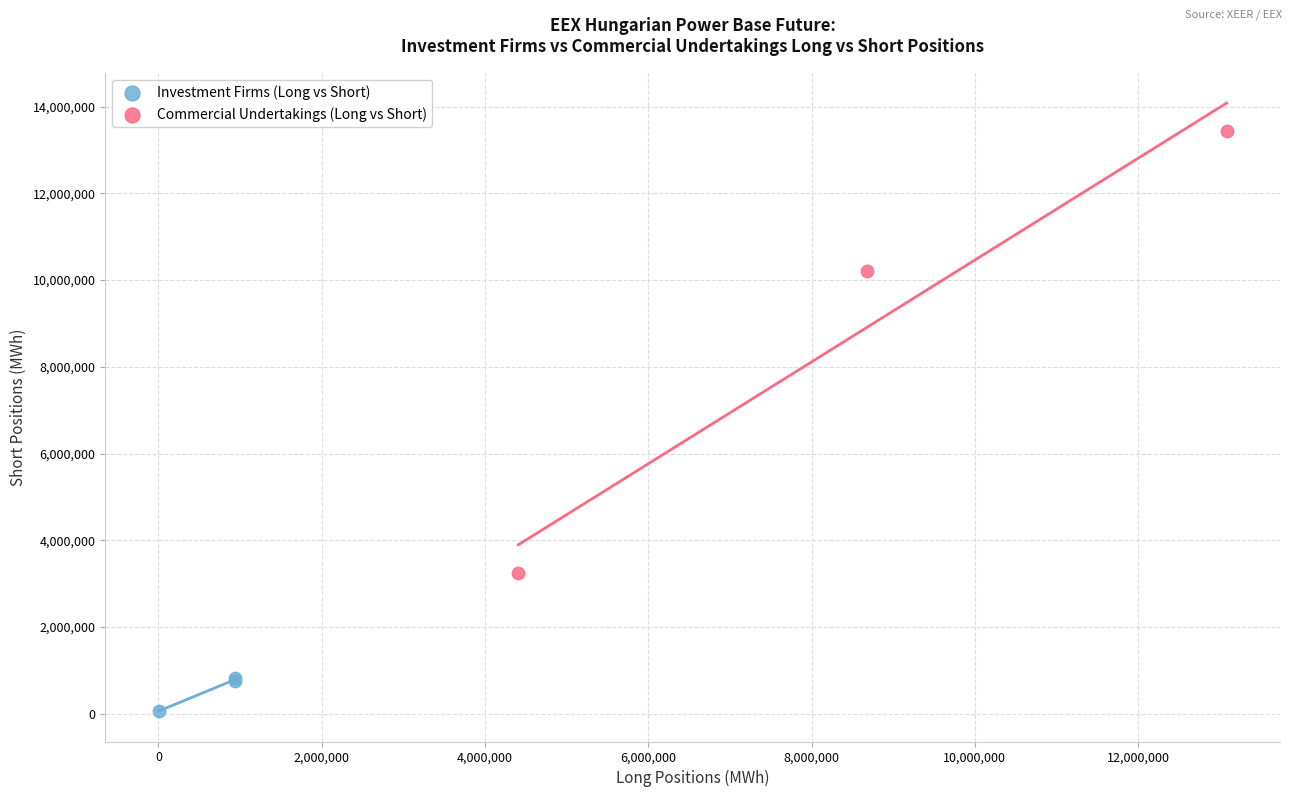

Which series reaches the minimum Y coordinate?

Investment Firms (Long vs Short)